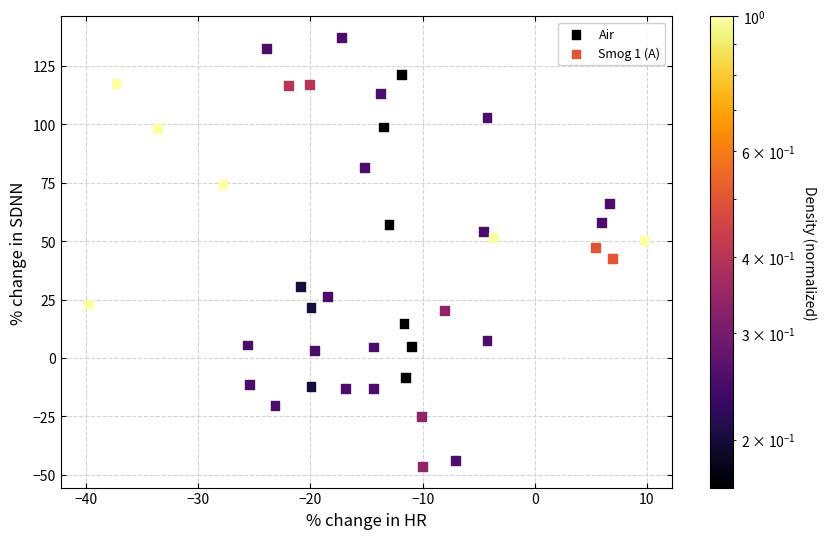

Which series has the largest Y range (max minus min)?

Air